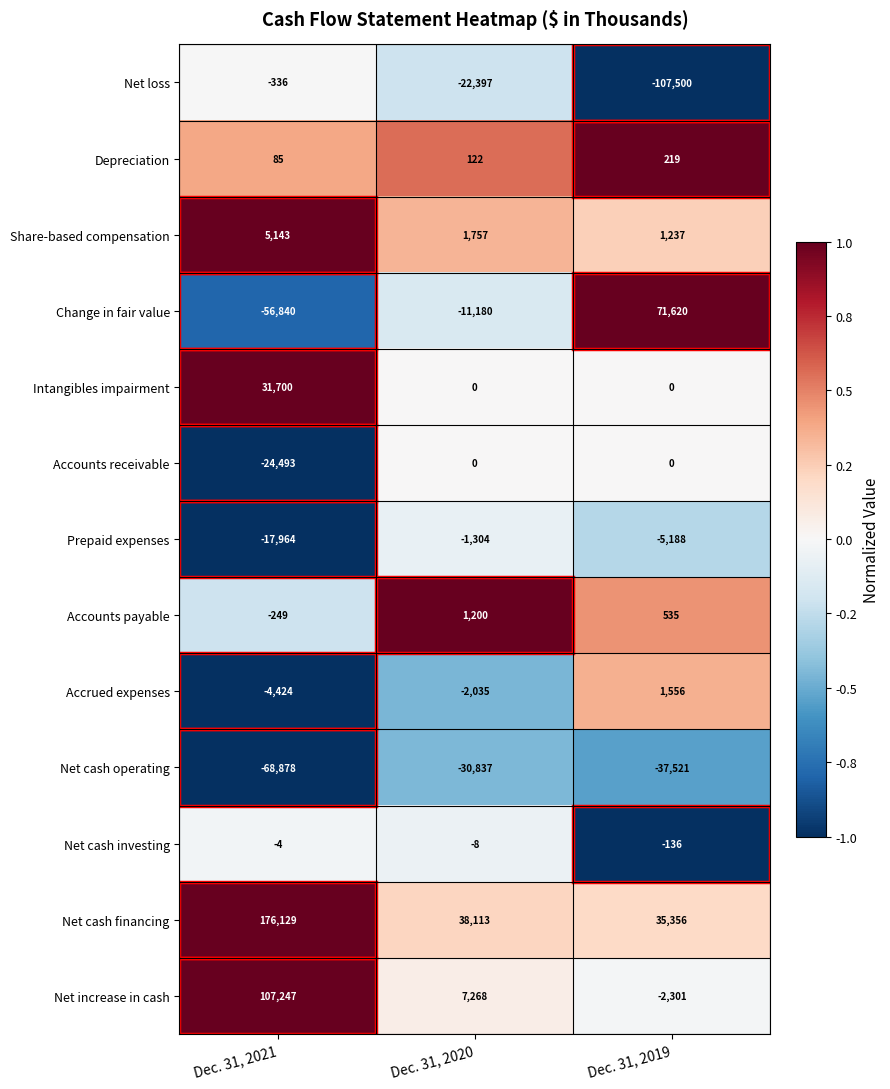

What is the sum of the Change in fair value values at Dec. 31, 2019 and Dec. 31, 2020?

60440